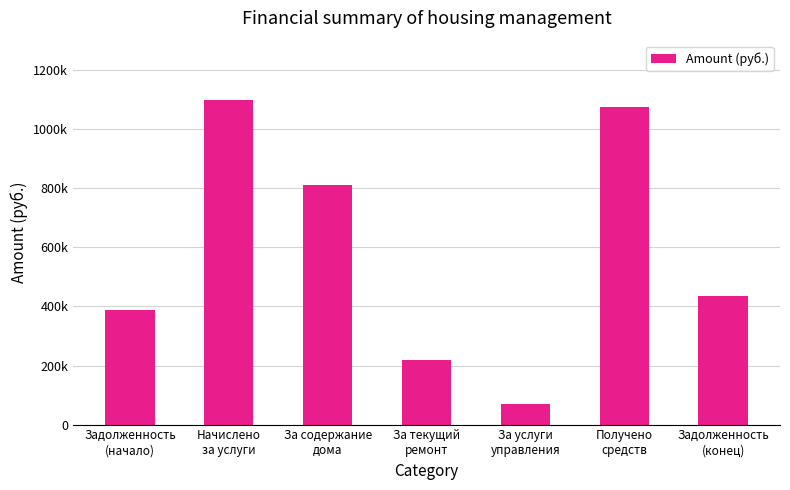

Reading left to right, transcribe all the data shown in this chart.

389145.7	1098010.6	809876.3	217778.2	70356.1	1075730.1	434087.2